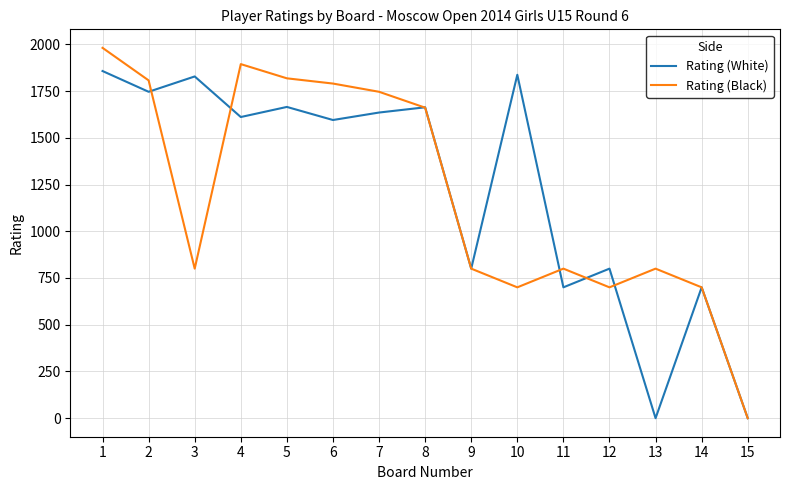

What is the difference between the maximum and minimum values in the Rating (Black) series?

1981